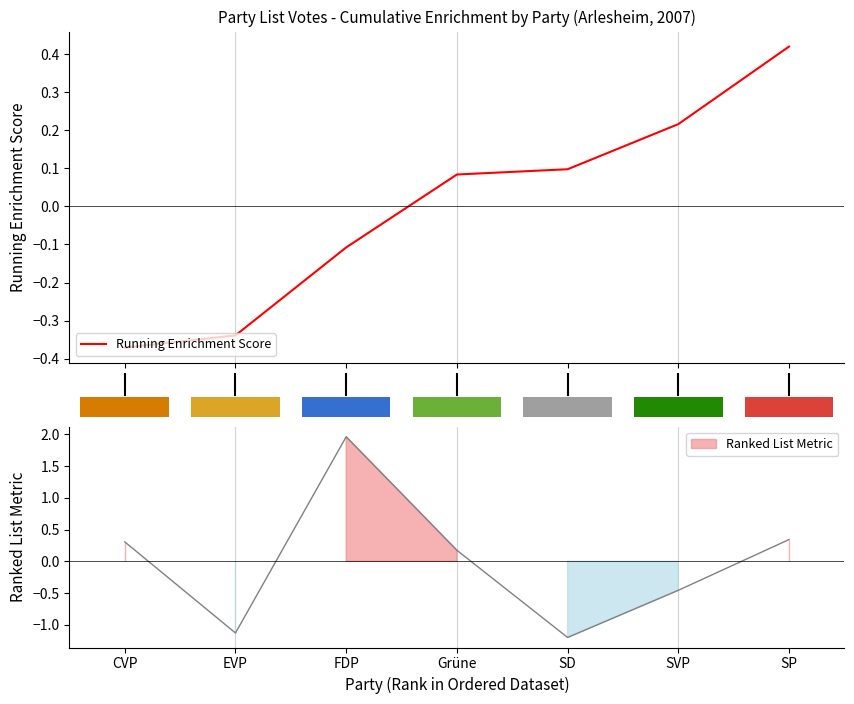

Count the number of data series in this chart.

1